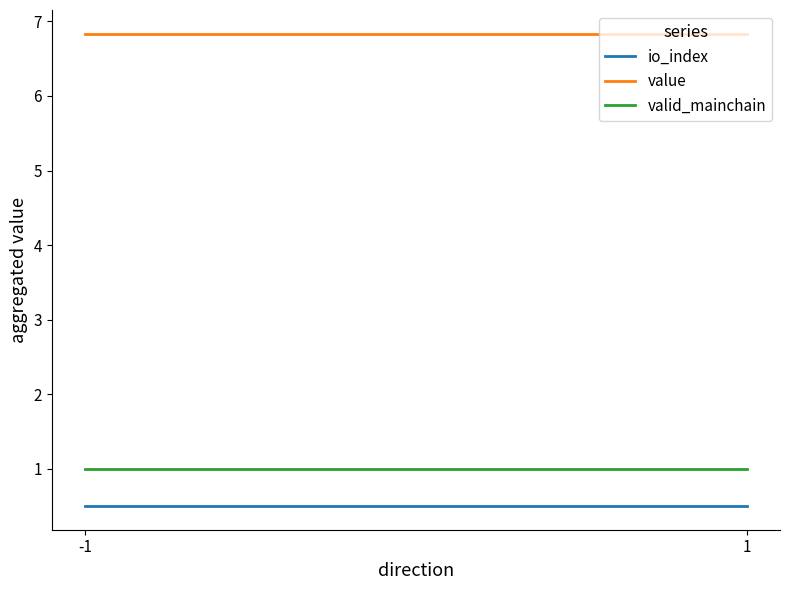

At which category is the sum across all series the highest?

-1